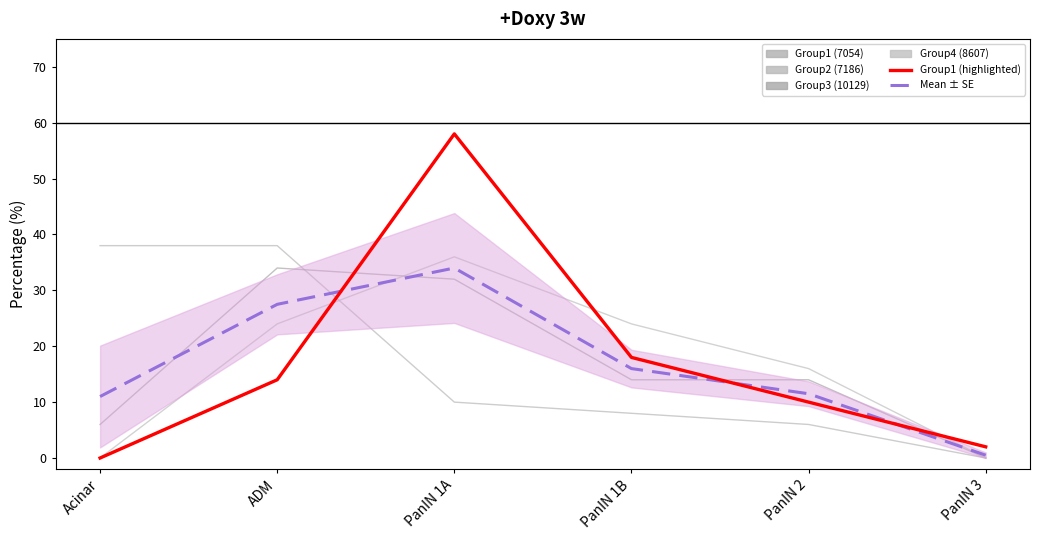

How many values in the Group2 (7186) series exceed 10?

2